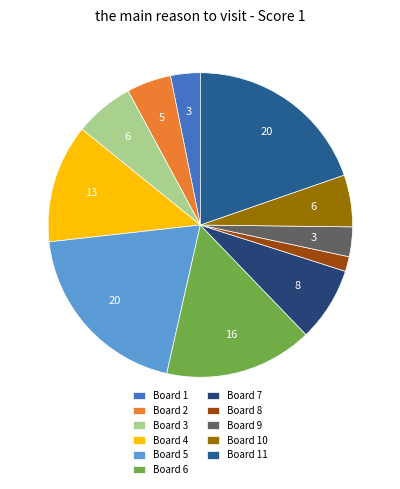

Does any single category account for the majority?

No